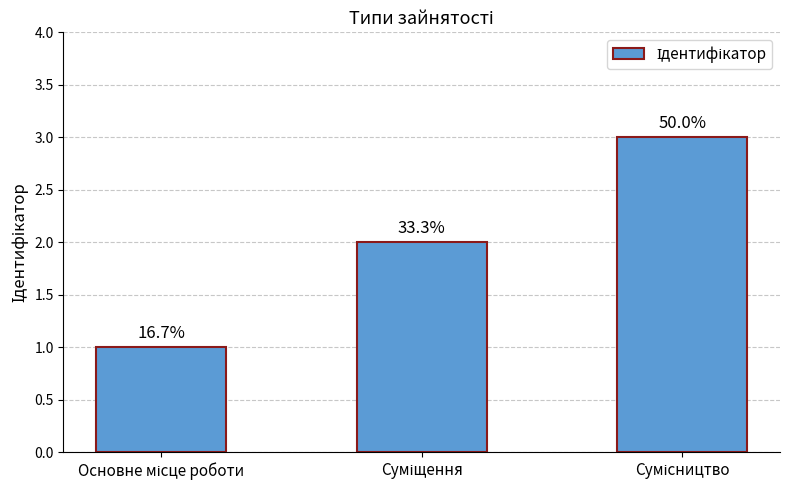

How many bars are there in total?

3